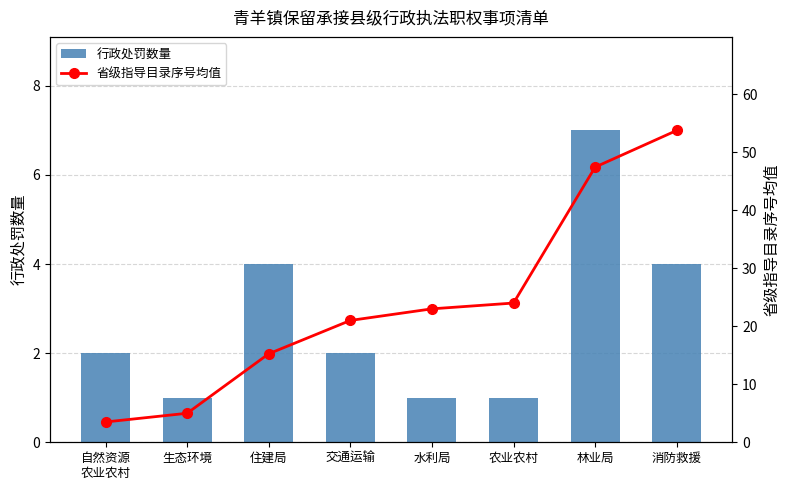

Which series has the widest spread of values?

省级指导目录序号均值